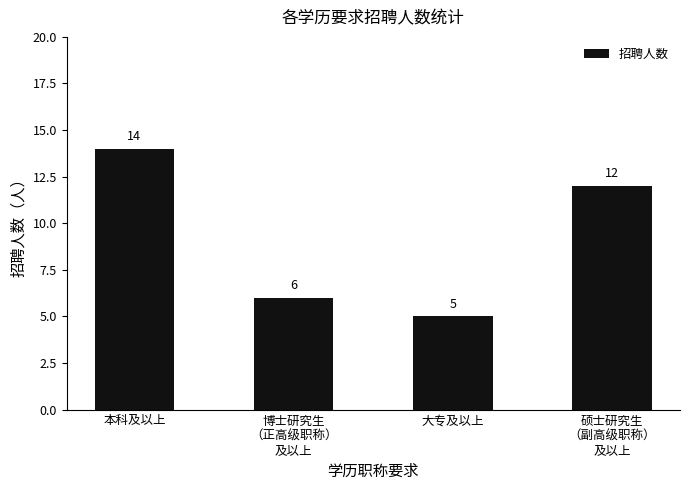

List the labels in order of value, largest first.

本科及以上, 硕士研究生
（副高级职称）
及以上, 博士研究生
（正高级职称）
及以上, 大专及以上